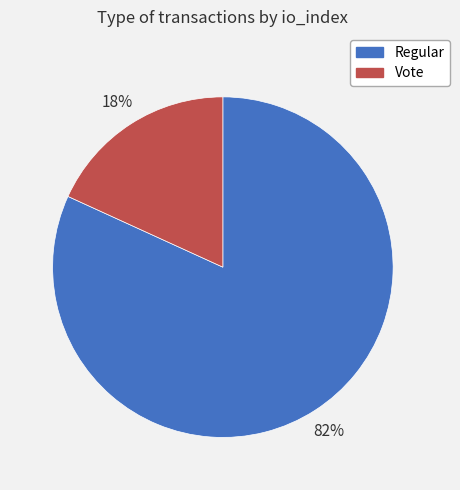

To the nearest percent, what portion does Vote represent?

18%